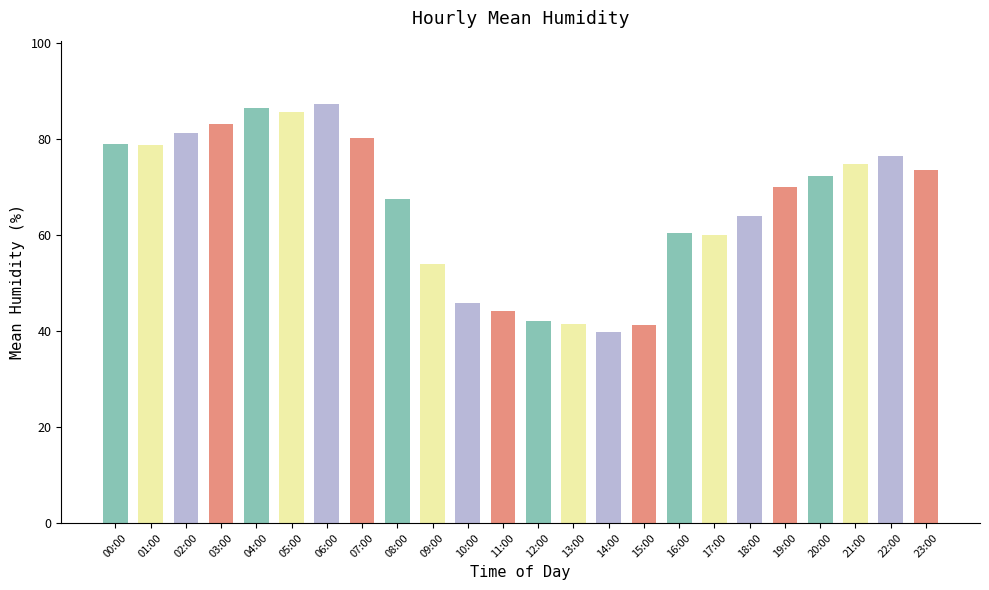

Between 08:00 and 03:00, which is larger?

03:00